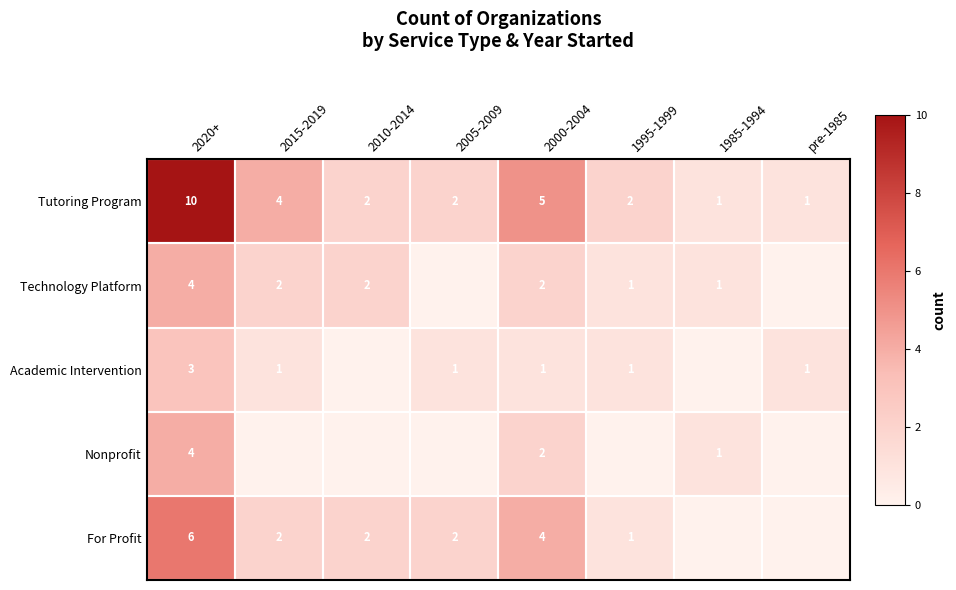

What is the minimum value for Tutoring Program?

1